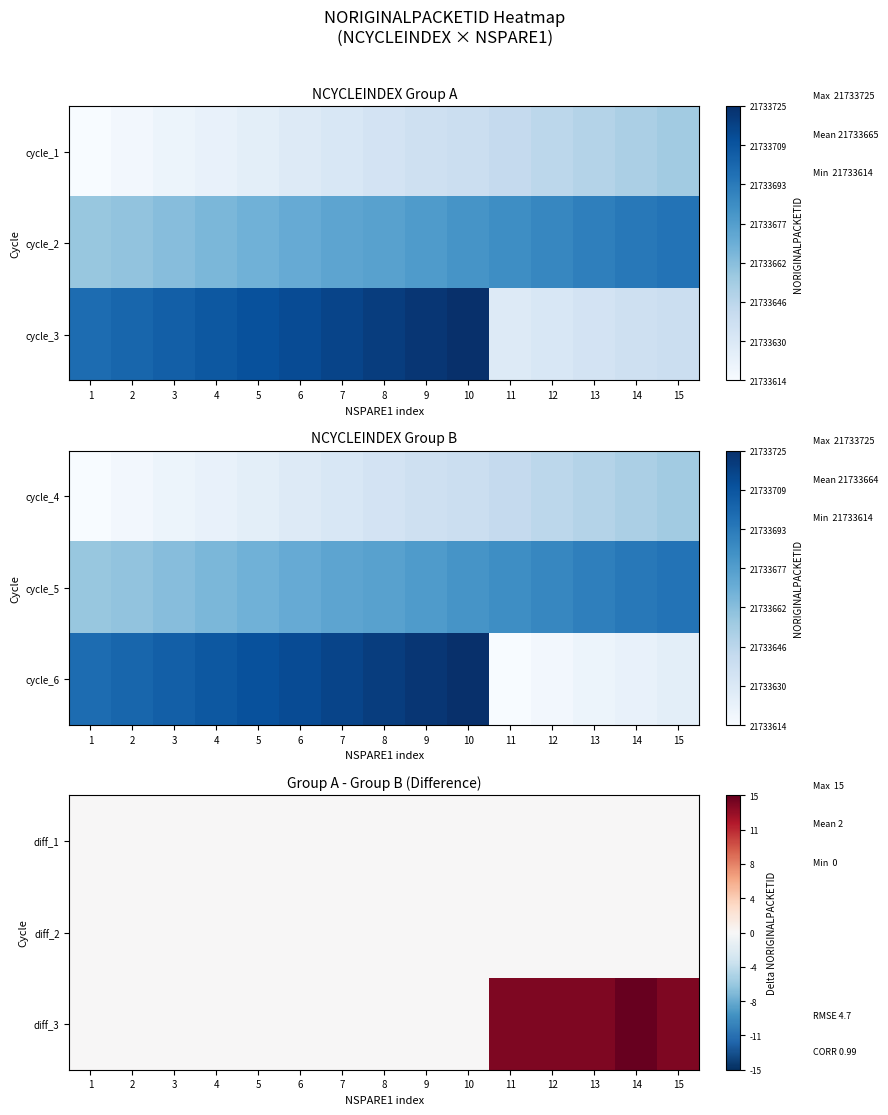

What is the spread (max minus min) of values at 12?

14